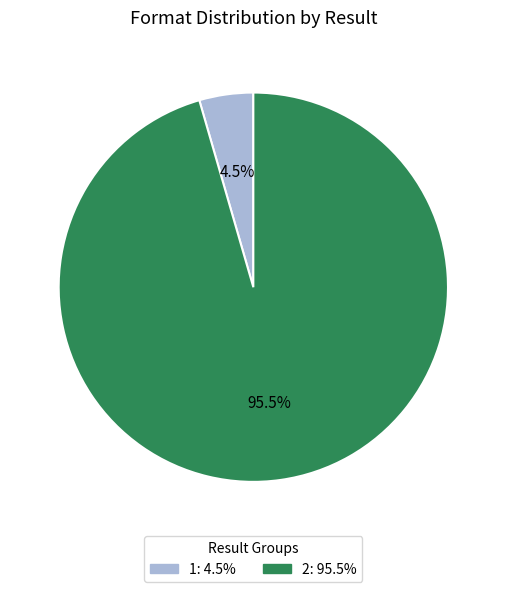

Which category has the biggest portion of the pie?

2